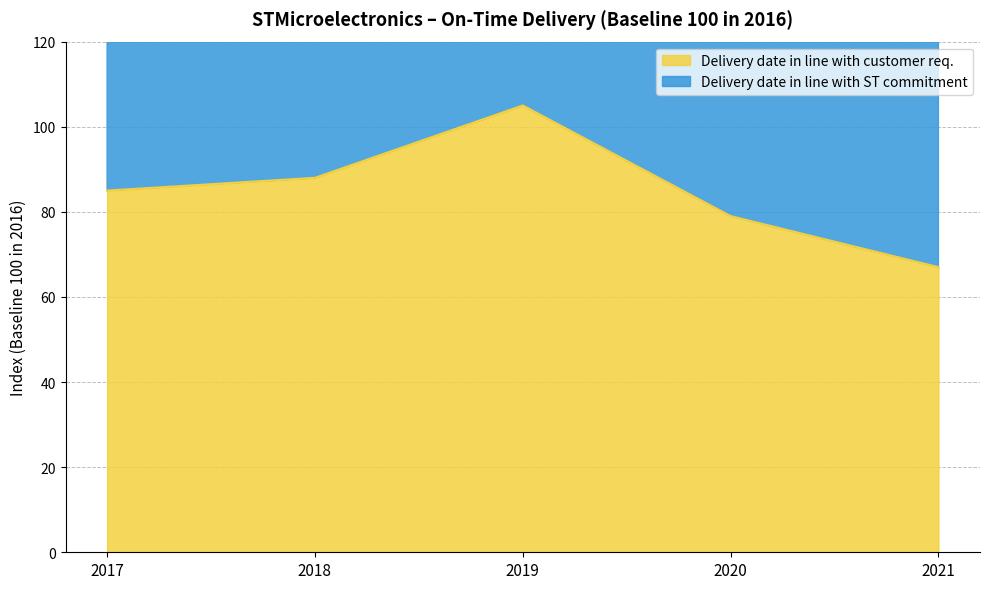

At which category is the sum across all series the highest?

2019